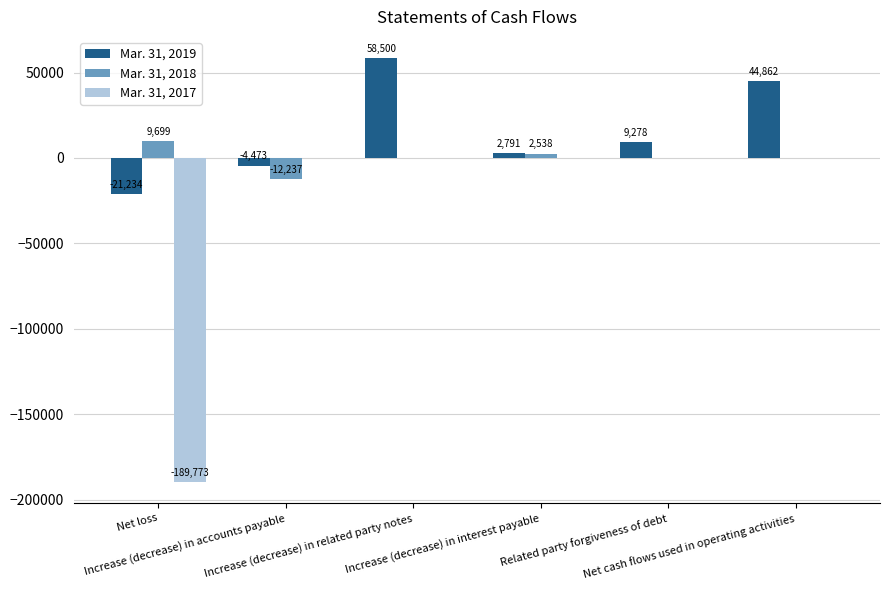

How many values in Mar. 31, 2019 are above zero?

4